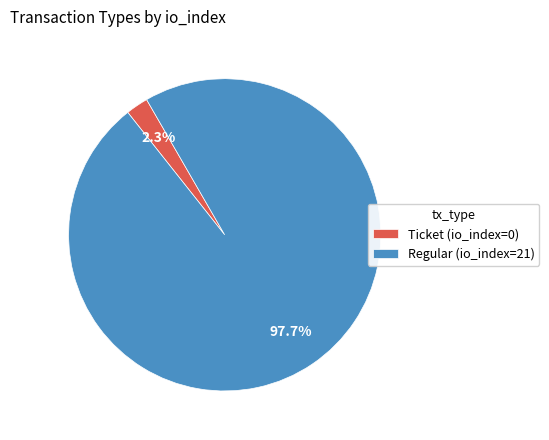

Which category accounts for the majority?

Regular (io_index=21)